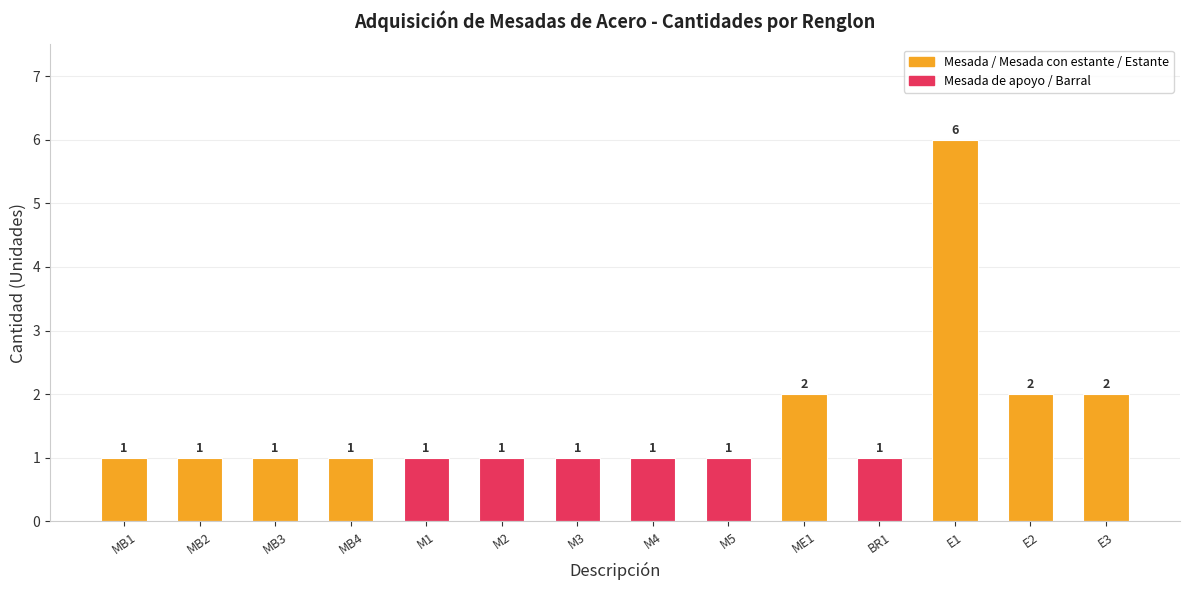

Is it true that the value at MB1 is 2?

False